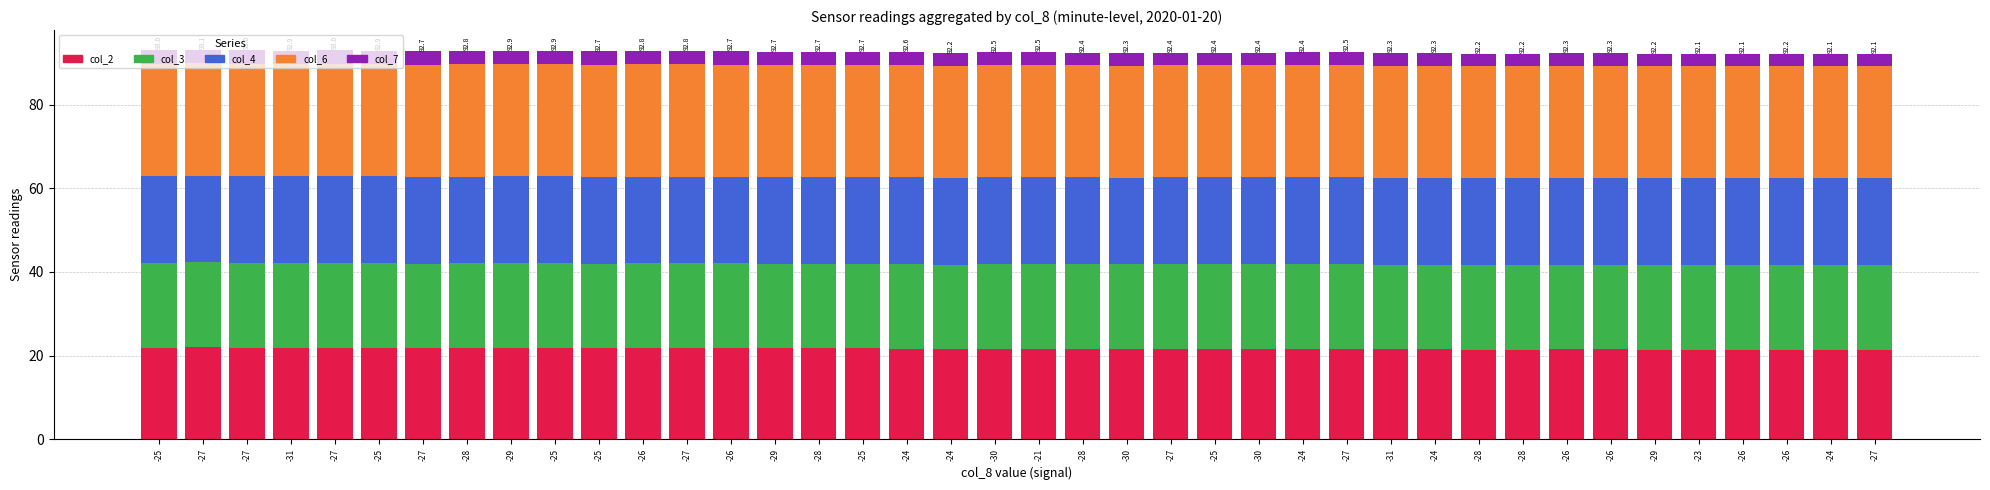

Rank the series by their maximum value, from lowest to highest.

col_7, col_3, col_4, col_2, col_6